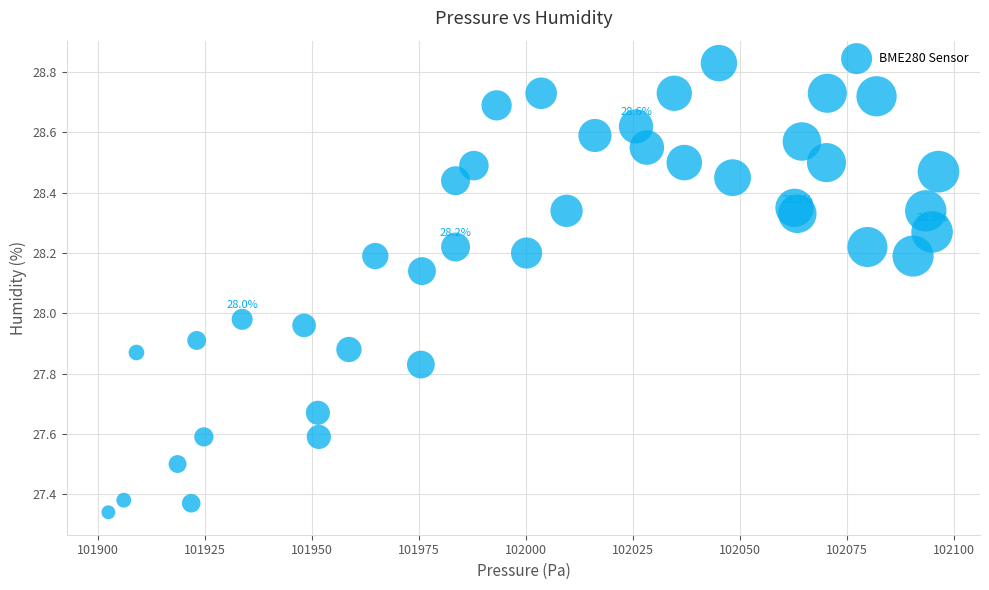

Count the number of points in this scatter plot.

40